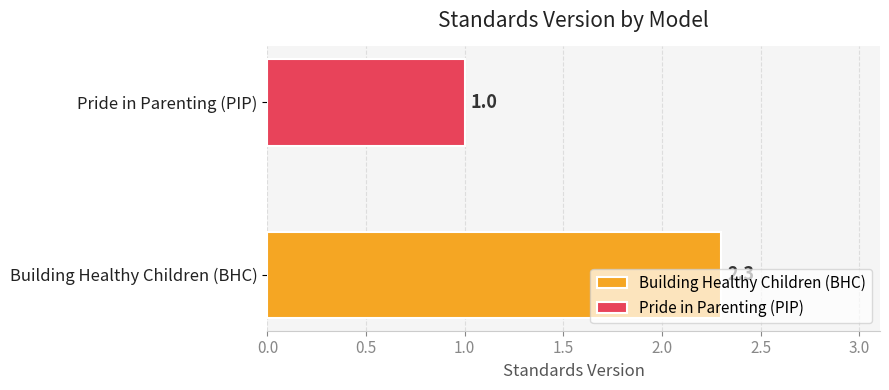

What is the lowest value of the Pride in Parenting (PIP) series?

1.0